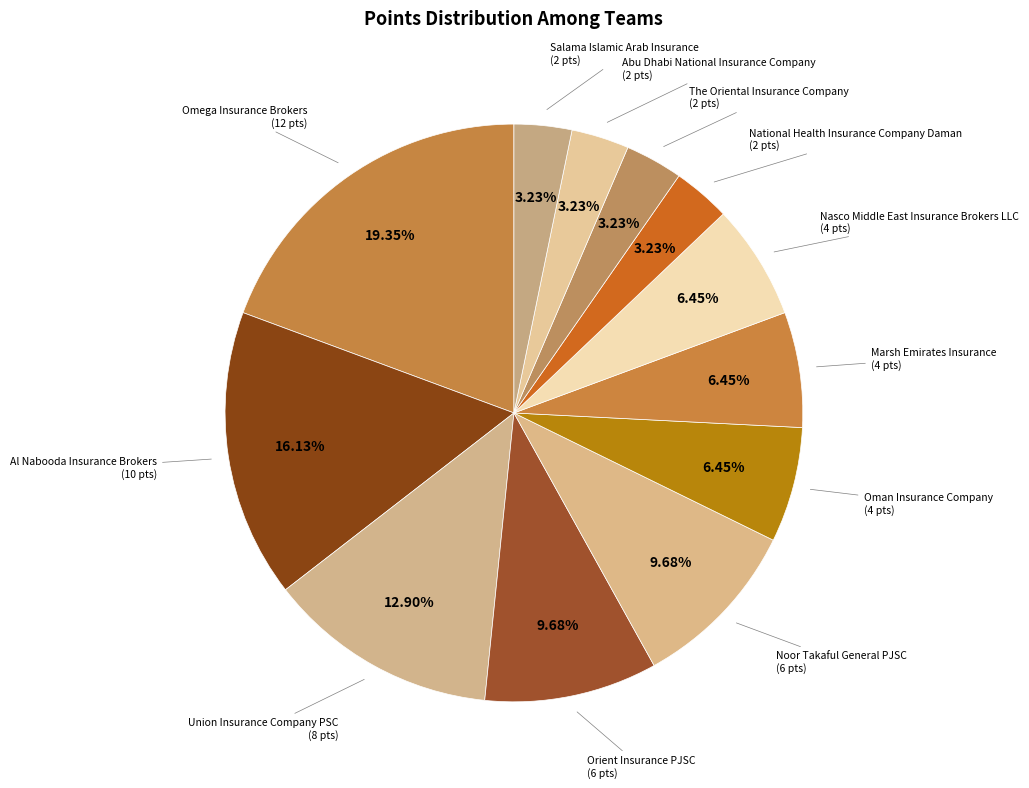

Combined, do Omega Insurance Brokers and National Health Insurance Company Daman account for over 50%?

No